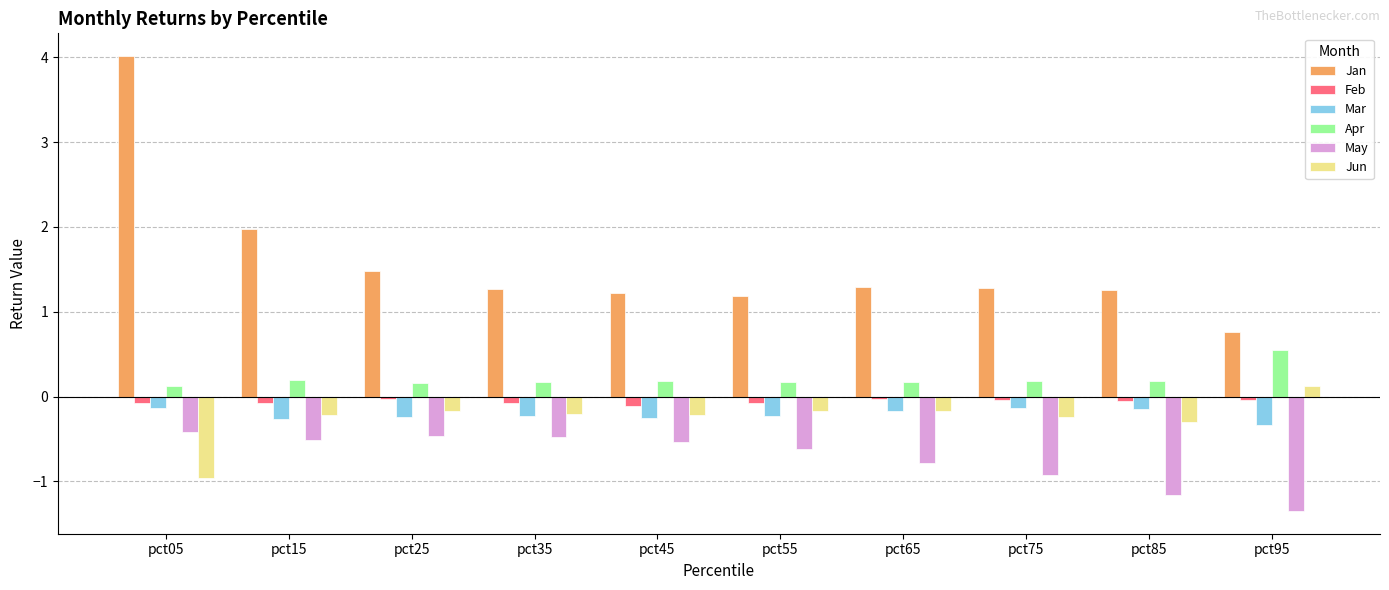

The Jun series shows -0.3 at pct85. True or false?

True